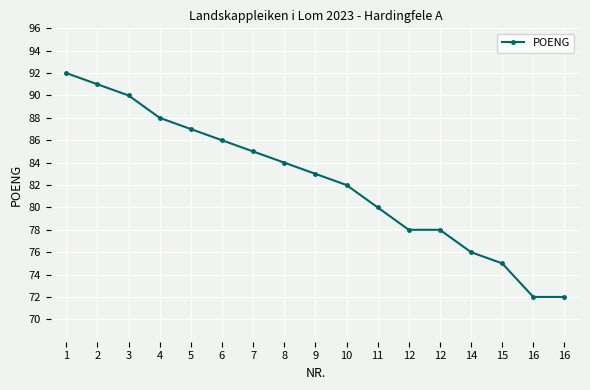

What is the change in value from 3 to 14?

-14